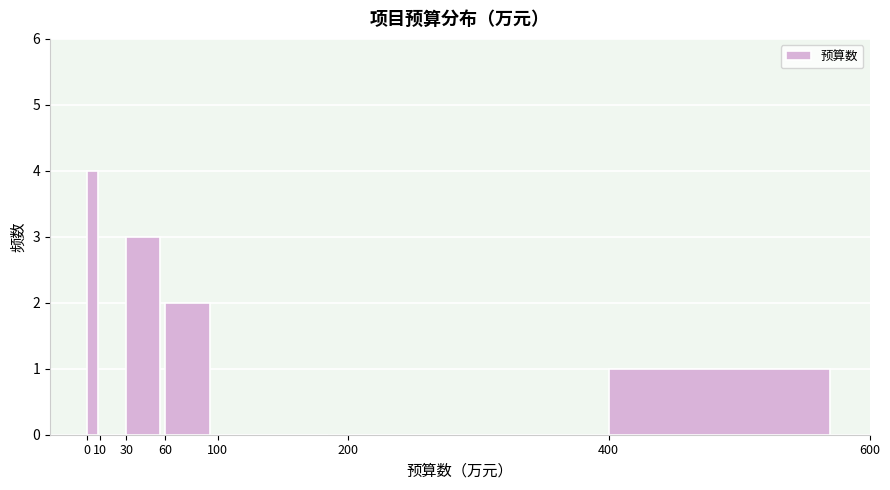

Reading left to right, transcribe this chart: for each bar, give the range it covers on the x-axis and its height. The values are not printed on the chart, so give them approximately, as read against the axis.

0 to 10: 4
10 to 30: 0
30 to 60: 3
60 to 100: 2
100 to 200: 0
200 to 400: 0
400 to 600: 1